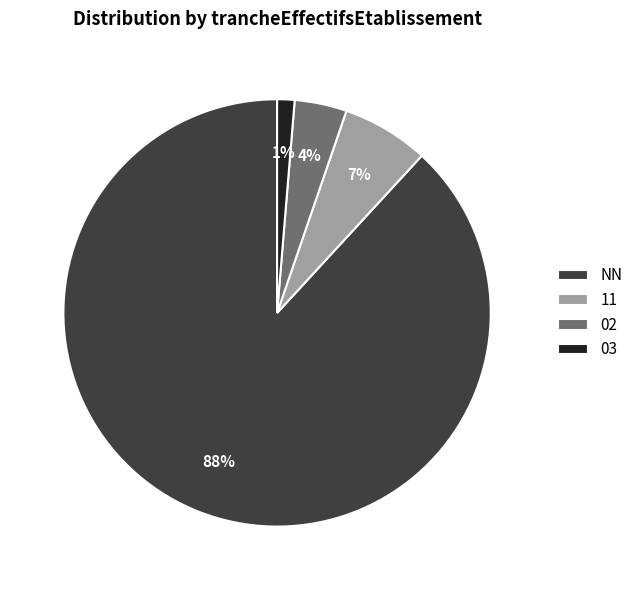

What percentage is the 11 slice, to the nearest percent?

7%